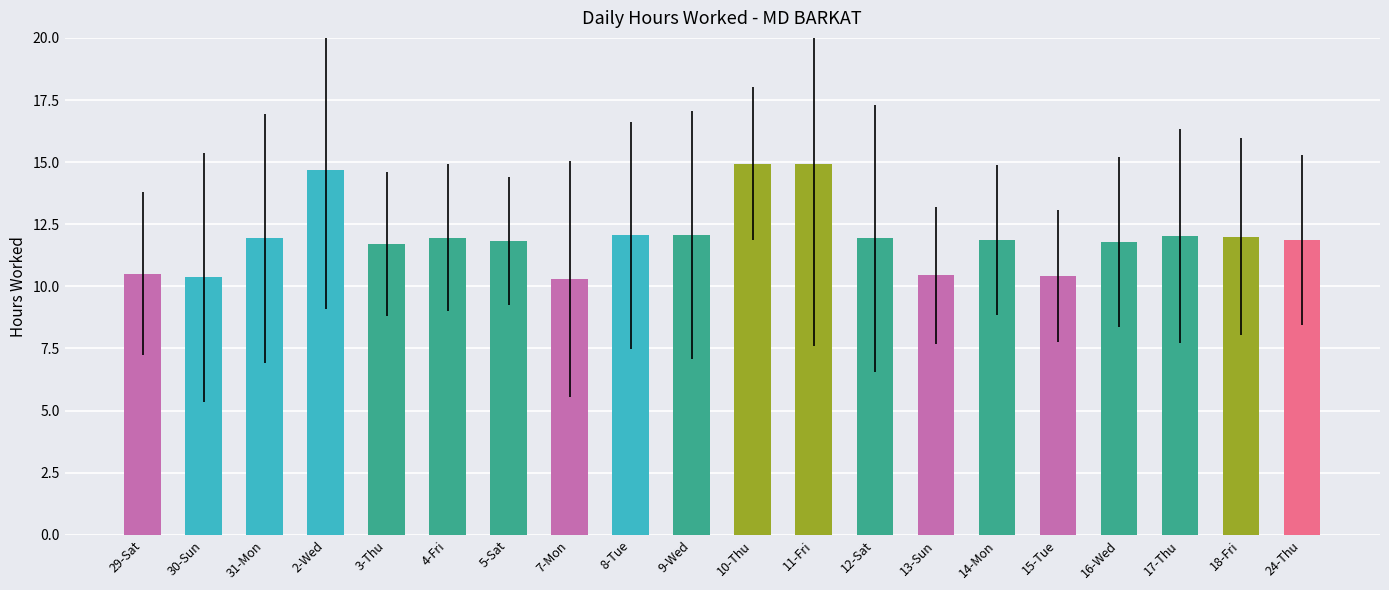

The chart shows a value of 12.0 at 18-Fri. True or false?

True